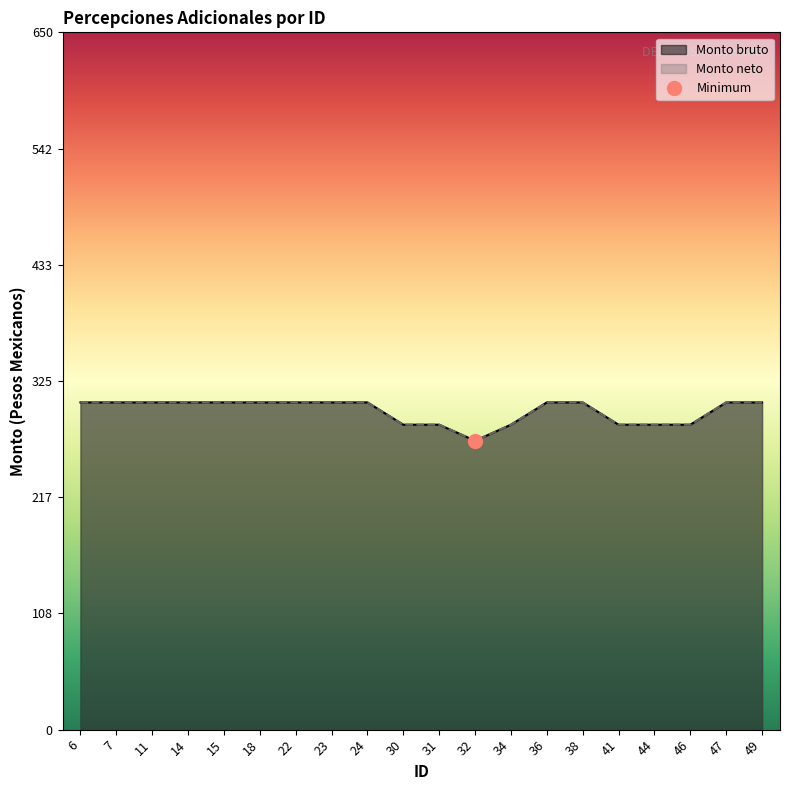

True or false: Monto neto has more than 2 interior local peaks.

False